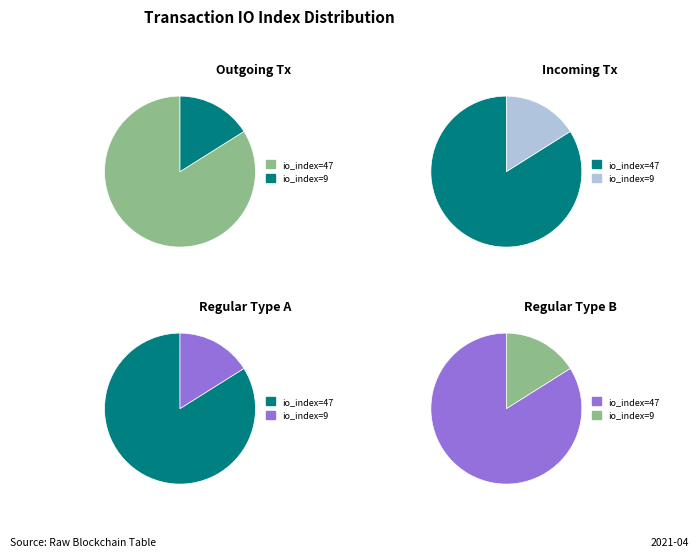

Does any single category account for the majority?

Yes